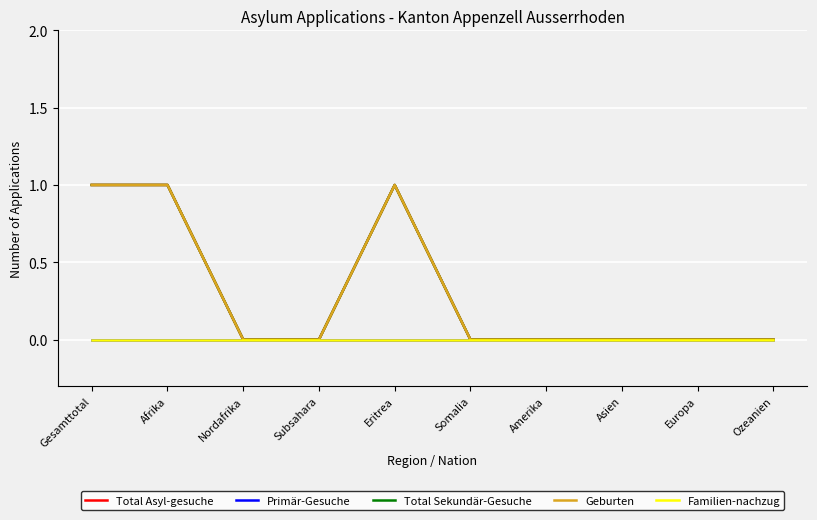

Reading left to right, list all the values displayed in this chart.

Total Asyl-gesuche: Gesamttotal=1	Afrika=1	Nordafrika=0	Subsahara=0	Eritrea=1	Somalia=0	Amerika=0	Asien=0	Europa=0	Ozeanien=0
Primär-Gesuche: Gesamttotal=0	Afrika=0	Nordafrika=0	Subsahara=0	Eritrea=0	Somalia=0	Amerika=0	Asien=0	Europa=0	Ozeanien=0
Total Sekundär-Gesuche: Gesamttotal=1	Afrika=1	Nordafrika=0	Subsahara=0	Eritrea=1	Somalia=0	Amerika=0	Asien=0	Europa=0	Ozeanien=0
Geburten: Gesamttotal=1	Afrika=1	Nordafrika=0	Subsahara=0	Eritrea=1	Somalia=0	Amerika=0	Asien=0	Europa=0	Ozeanien=0
Familien-nachzug: Gesamttotal=0	Afrika=0	Nordafrika=0	Subsahara=0	Eritrea=0	Somalia=0	Amerika=0	Asien=0	Europa=0	Ozeanien=0